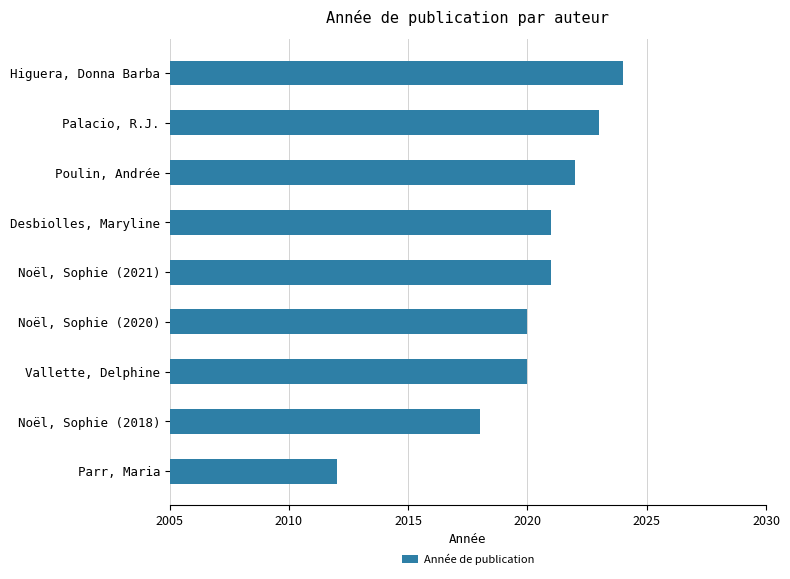

Reading top to bottom, list all the values displayed in this chart.

Higuera, Donna Barba=2024	Palacio, R.J.=2023	Poulin, Andrée=2022	Desbiolles, Maryline=2021	Noël, Sophie (2021)=2021	Noël, Sophie (2020)=2020	Vallette, Delphine=2020	Noël, Sophie (2018)=2018	Parr, Maria=2012